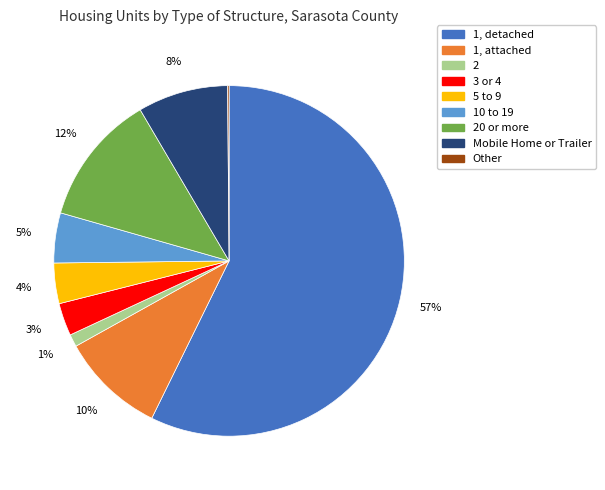

To the nearest percent, what is the average slice percentage?

11%